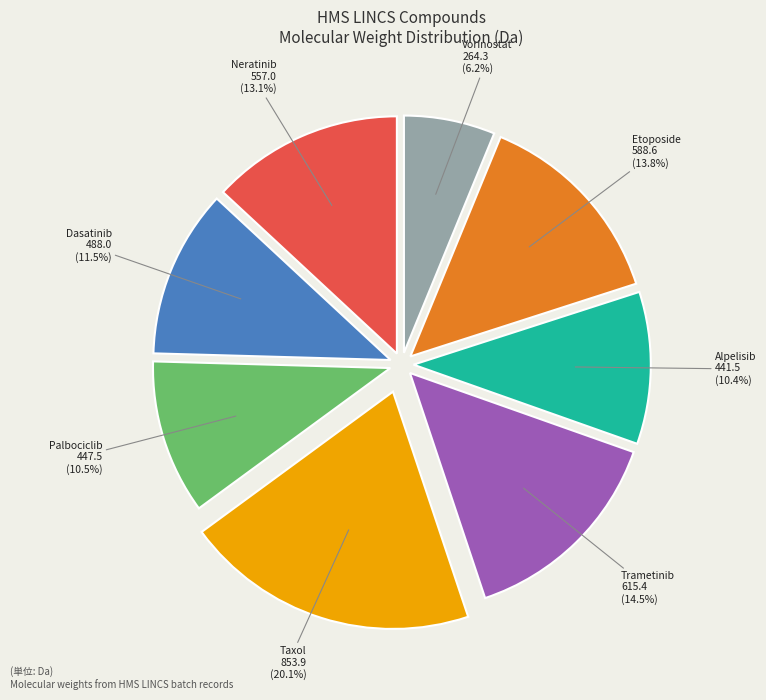

Does any single category account for the majority?

No